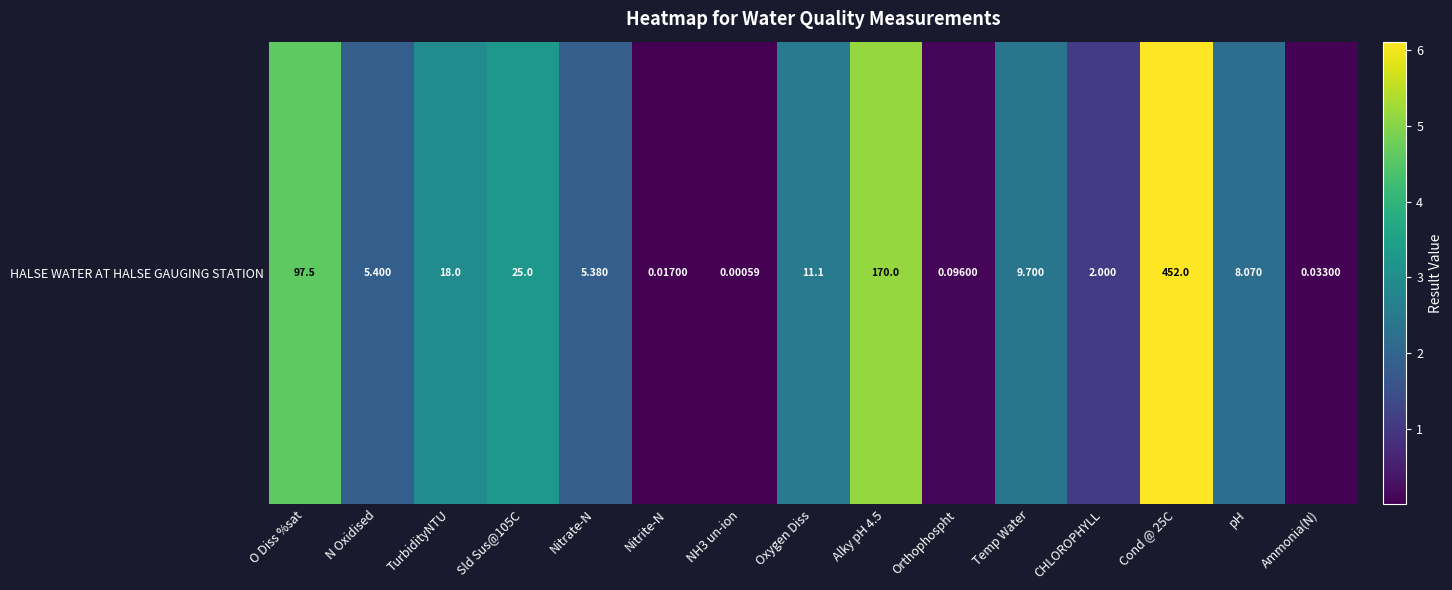

True or false: the data shows 5.1 at Alky pH 4.5.

True